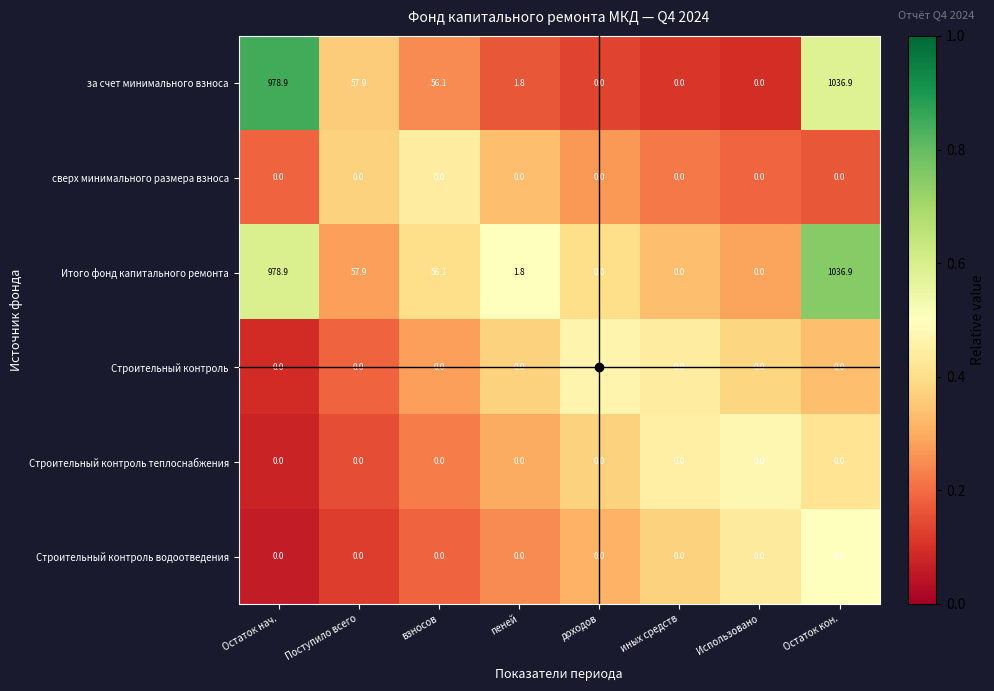

Where is Итого фонд капитального ремонта nearest to the value 518?

Поступило всего